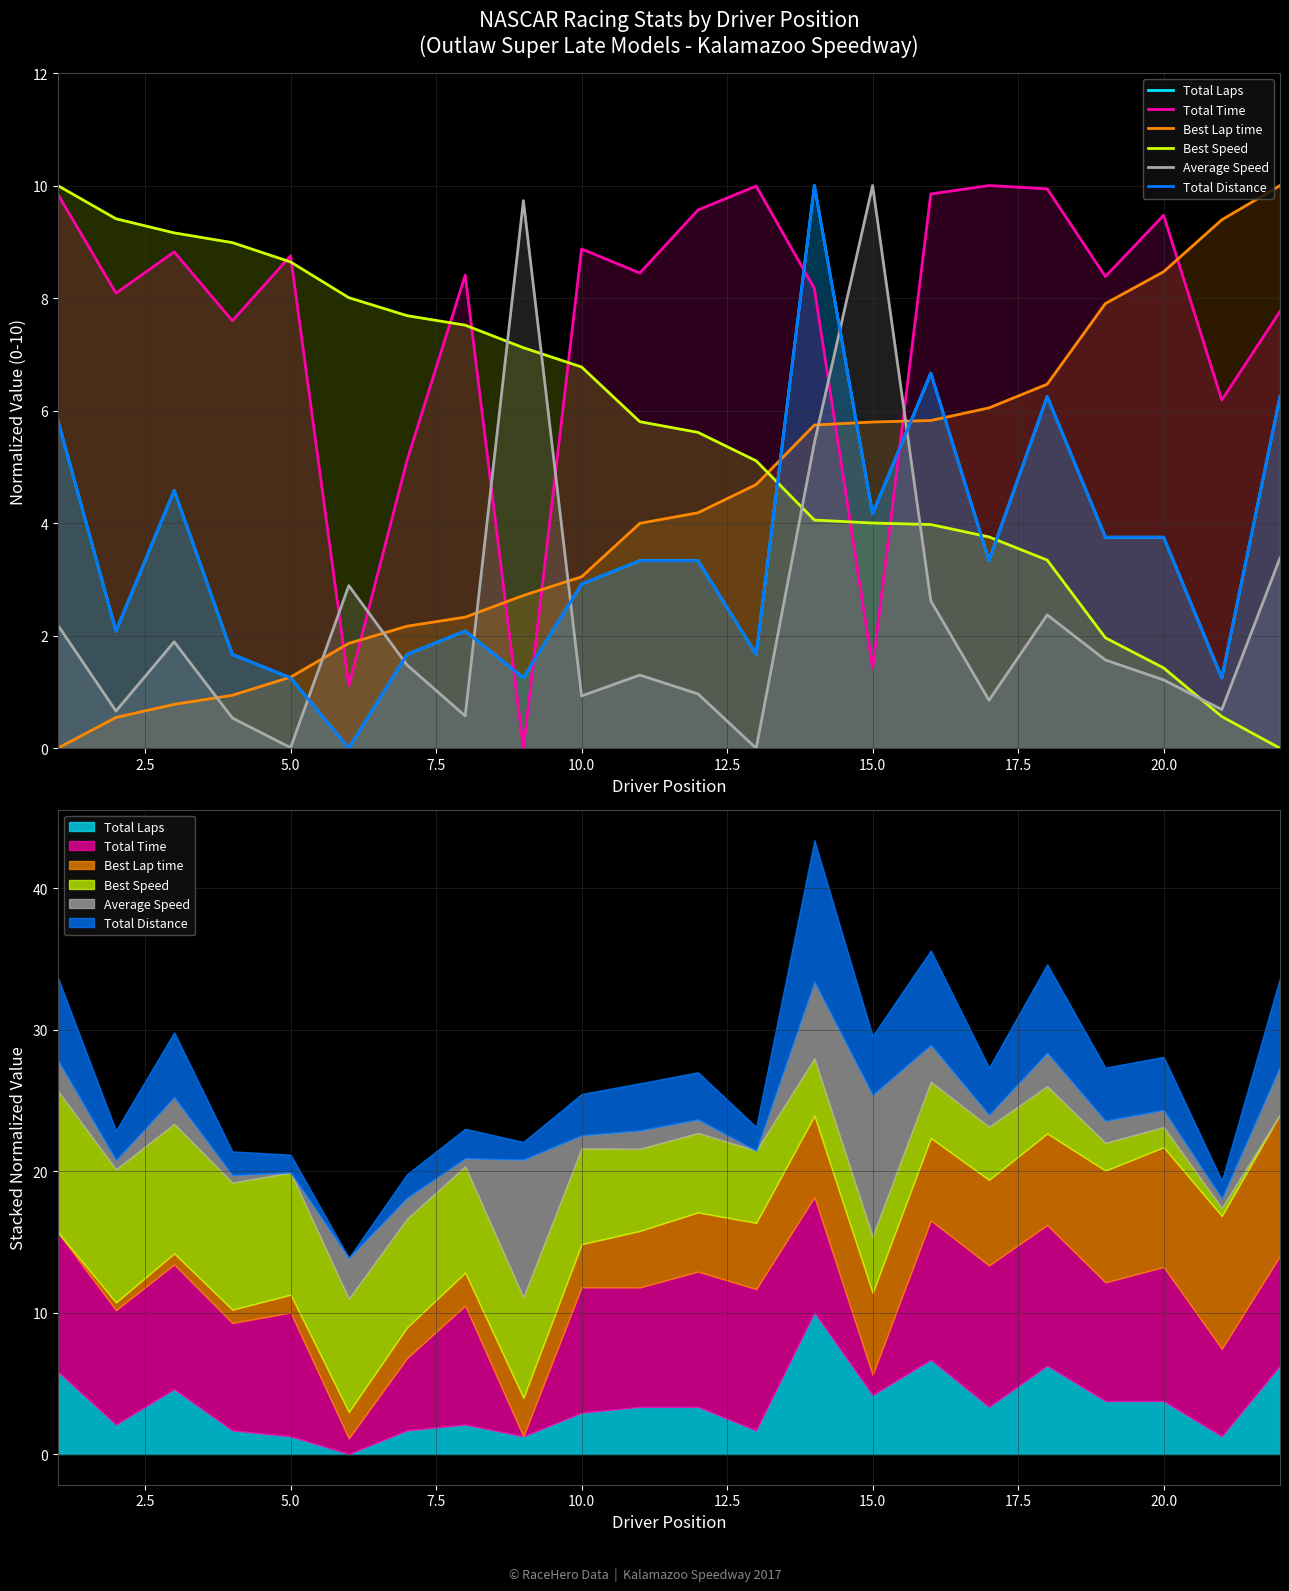

The value of Best Lap time at 12 is 8.2. True or false?

False